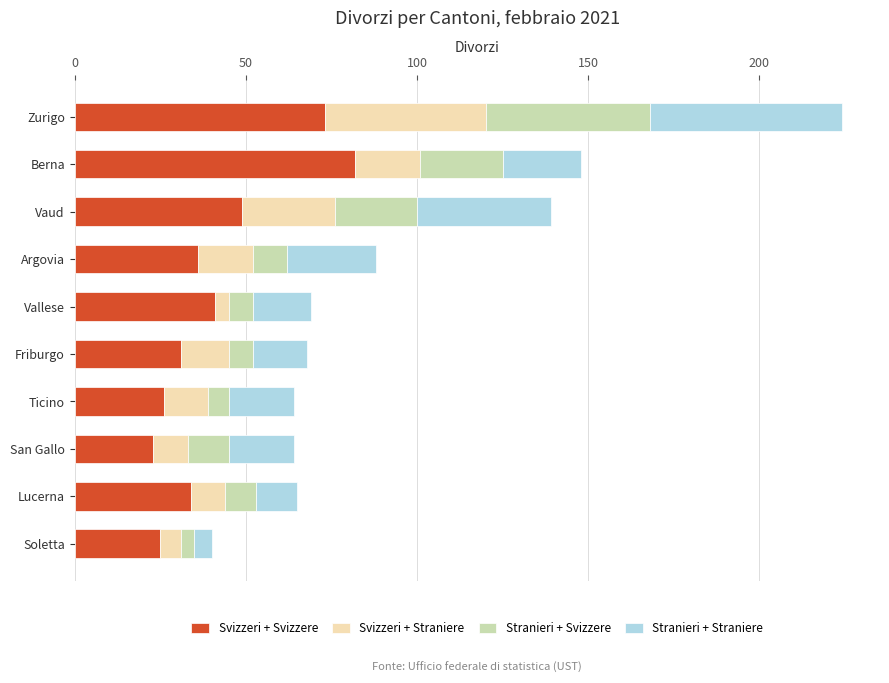

What is the difference between the maximum and minimum values in the Svizzeri + Svizzere series?

59